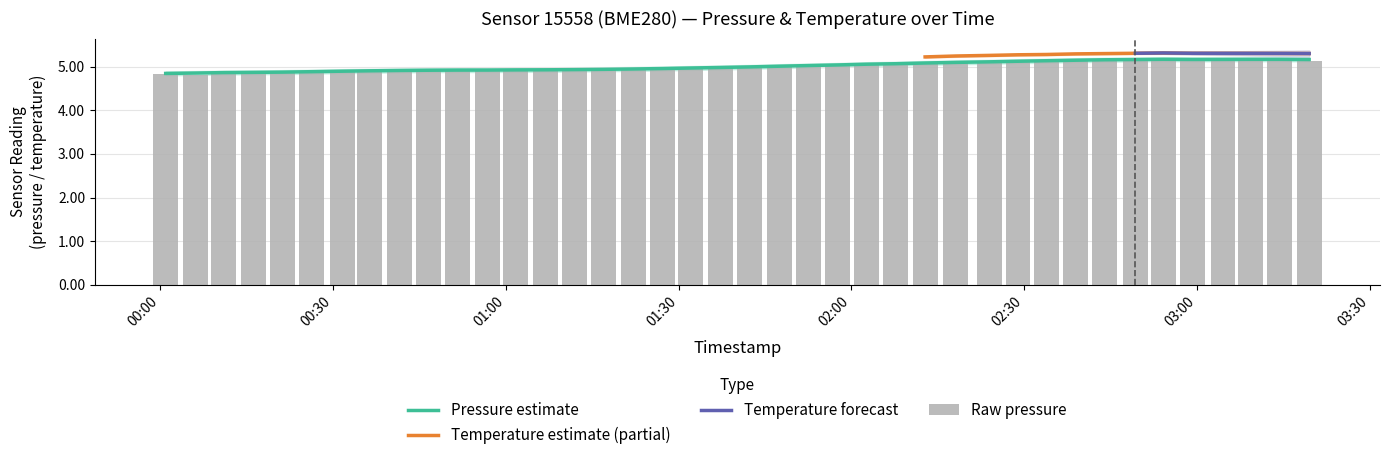

How many categories are shown in the chart?

40